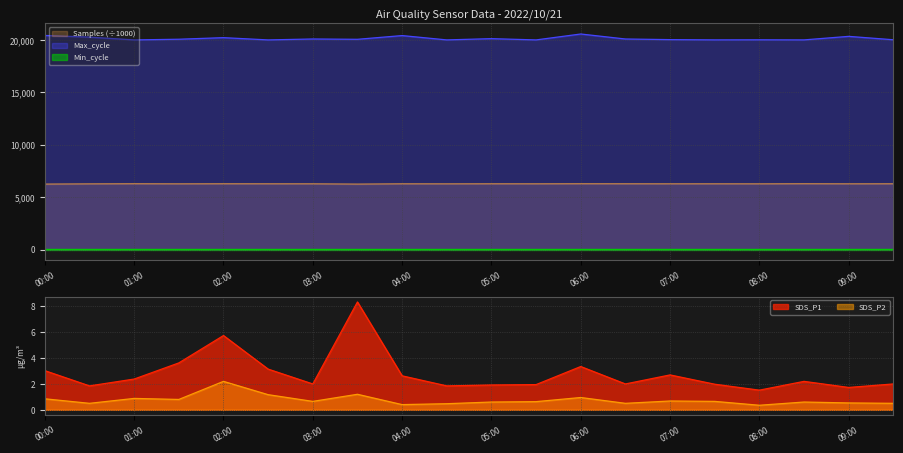

True or false: Samples and SDS_P1 intersect in this chart.

False